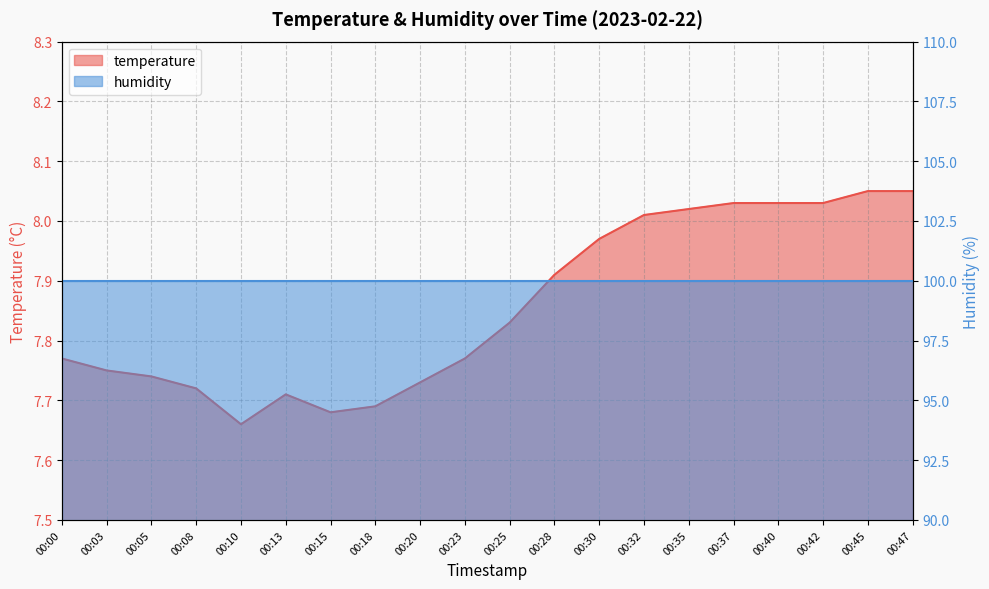

What is the difference between the values at 00:18 and 00:35?

0.3